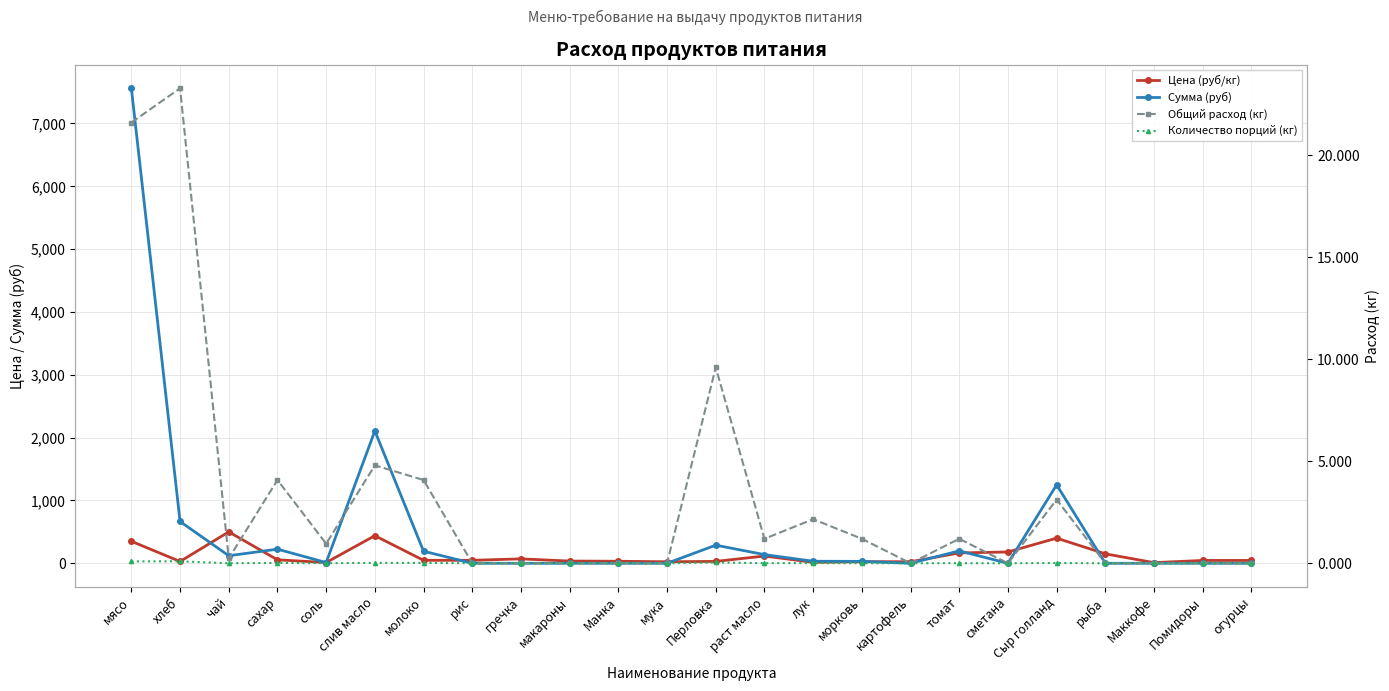

How many interior local peaks does the Общий расход (кг) series have?

7